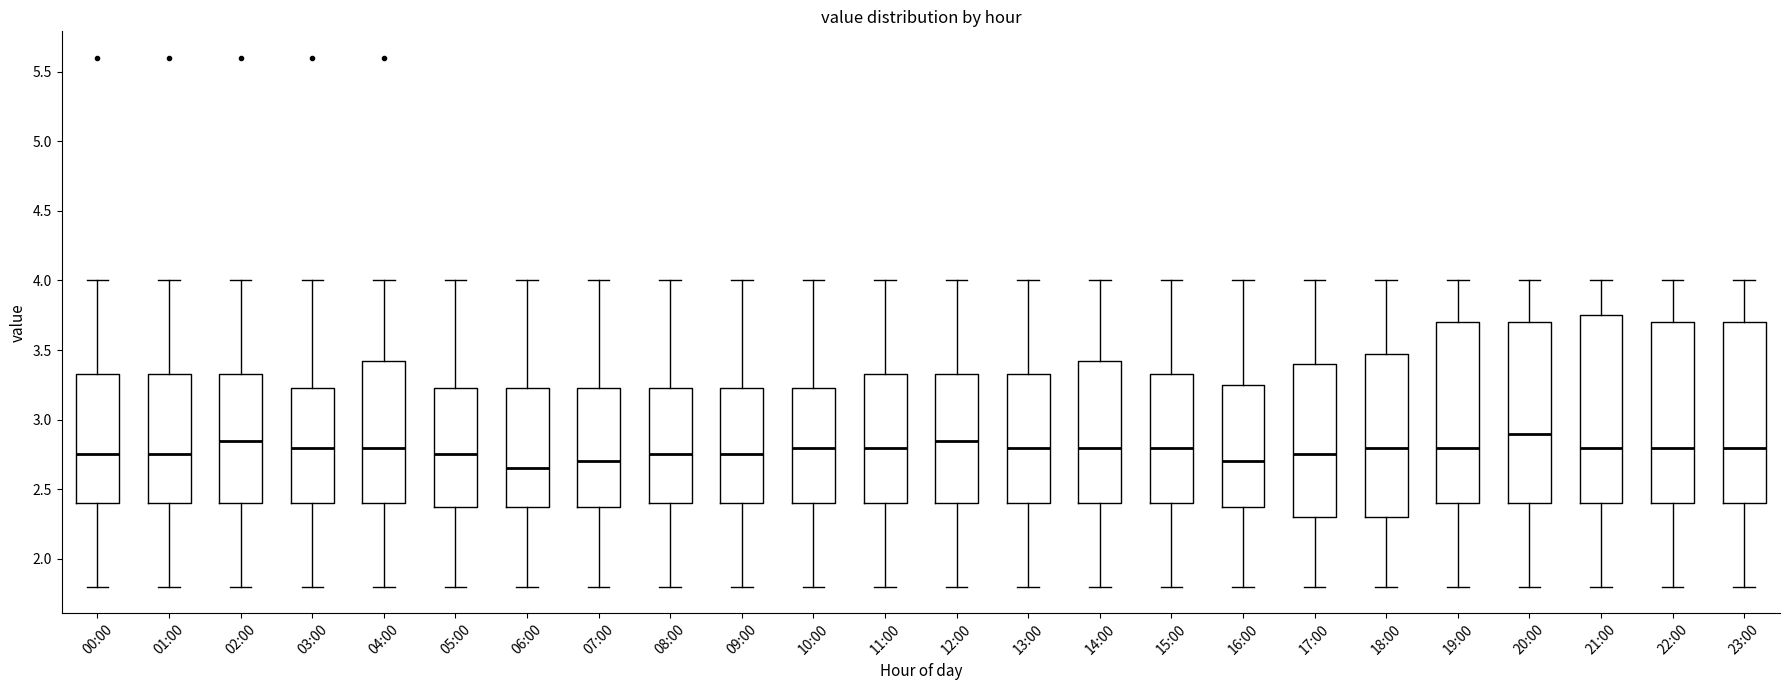

Reading left to right, transcribe this box plot: for each box, give where its median line is, the range the box spans, and where its two whiskers end, as read against the y-axis. The values are not printed on the chart, so give them approximately, as read against the axis.

00:00: median 2.75, box 2.40 to 3.35, whiskers 1.80 to 4.00
01:00: median 2.75, box 2.40 to 3.35, whiskers 1.80 to 4.00
02:00: median 2.85, box 2.40 to 3.35, whiskers 1.80 to 4.00
03:00: median 2.80, box 2.40 to 3.25, whiskers 1.80 to 4.00
04:00: median 2.80, box 2.40 to 3.45, whiskers 1.80 to 4.00
05:00: median 2.75, box 2.40 to 3.25, whiskers 1.80 to 4.00
06:00: median 2.65, box 2.40 to 3.25, whiskers 1.80 to 4.00
07:00: median 2.70, box 2.40 to 3.25, whiskers 1.80 to 4.00
08:00: median 2.75, box 2.40 to 3.25, whiskers 1.80 to 4.00
09:00: median 2.75, box 2.40 to 3.25, whiskers 1.80 to 4.00
10:00: median 2.80, box 2.40 to 3.25, whiskers 1.80 to 4.00
11:00: median 2.80, box 2.40 to 3.35, whiskers 1.80 to 4.00
12:00: median 2.85, box 2.40 to 3.35, whiskers 1.80 to 4.00
13:00: median 2.80, box 2.40 to 3.35, whiskers 1.80 to 4.00
14:00: median 2.80, box 2.40 to 3.45, whiskers 1.80 to 4.00
15:00: median 2.80, box 2.40 to 3.35, whiskers 1.80 to 4.00
16:00: median 2.70, box 2.40 to 3.25, whiskers 1.80 to 4.00
17:00: median 2.75, box 2.30 to 3.40, whiskers 1.80 to 4.00
18:00: median 2.80, box 2.30 to 3.50, whiskers 1.80 to 4.00
19:00: median 2.80, box 2.40 to 3.70, whiskers 1.80 to 4.00
20:00: median 2.90, box 2.40 to 3.70, whiskers 1.80 to 4.00
21:00: median 2.80, box 2.40 to 3.75, whiskers 1.80 to 4.00
22:00: median 2.80, box 2.40 to 3.70, whiskers 1.80 to 4.00
23:00: median 2.80, box 2.40 to 3.70, whiskers 1.80 to 4.00